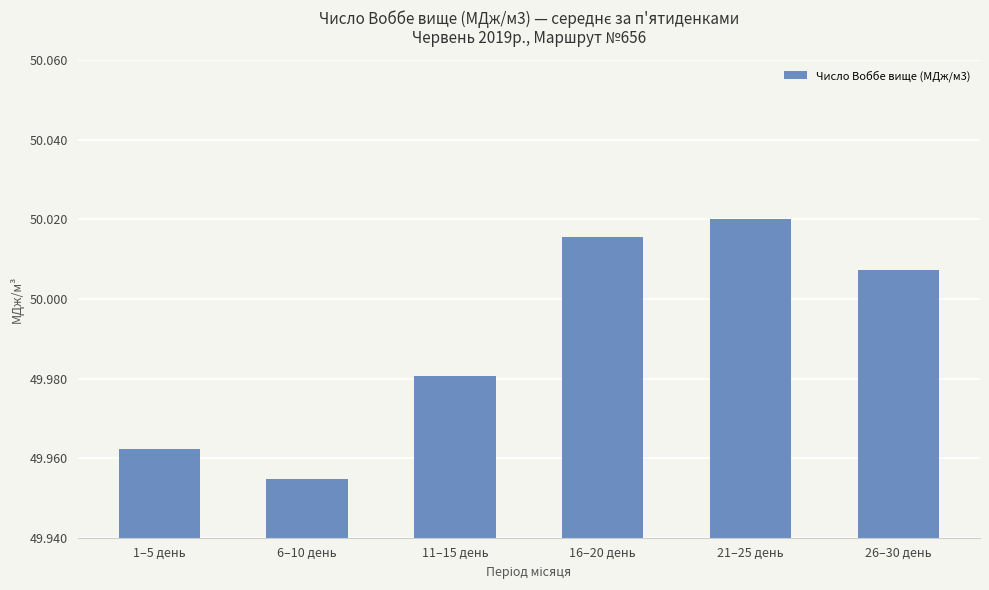

Are the bars grouped side by side (vs. stacked)?

No